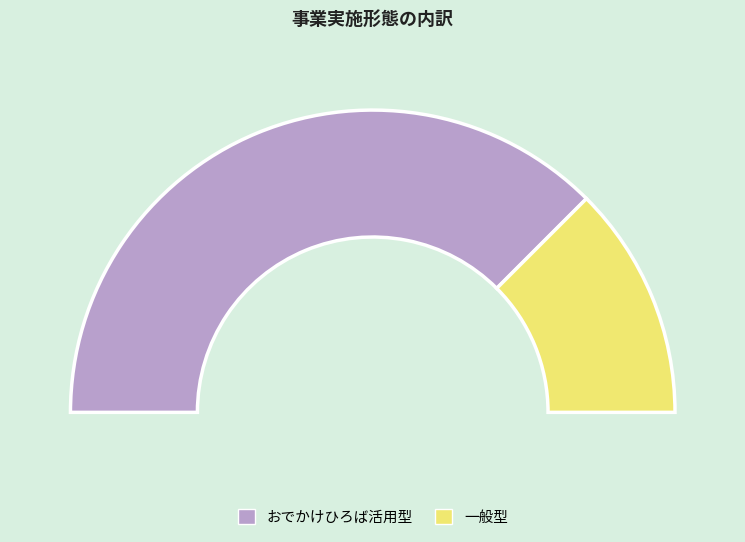

What portion of the pie excludes おでかけひろば活用型?

25.0%